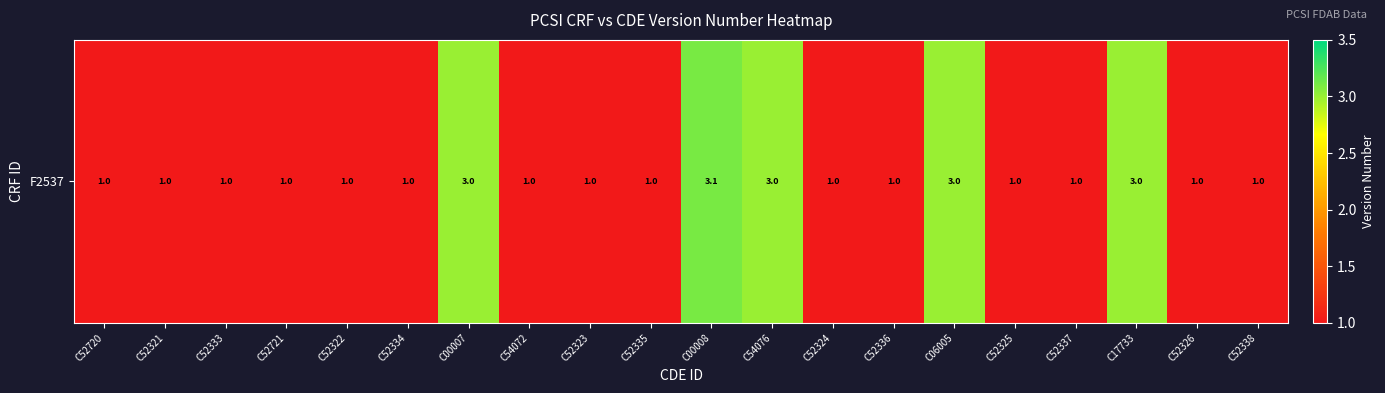

Is it true that the value at C52321 is 1.0?

True